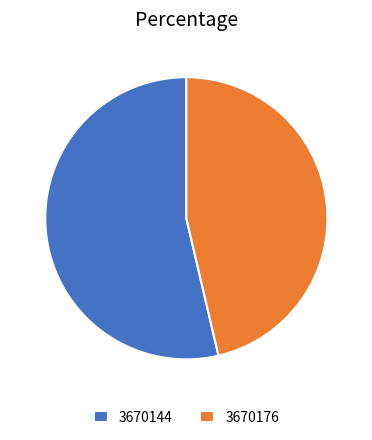

Is there any slice that represents more than half of the pie?

Yes